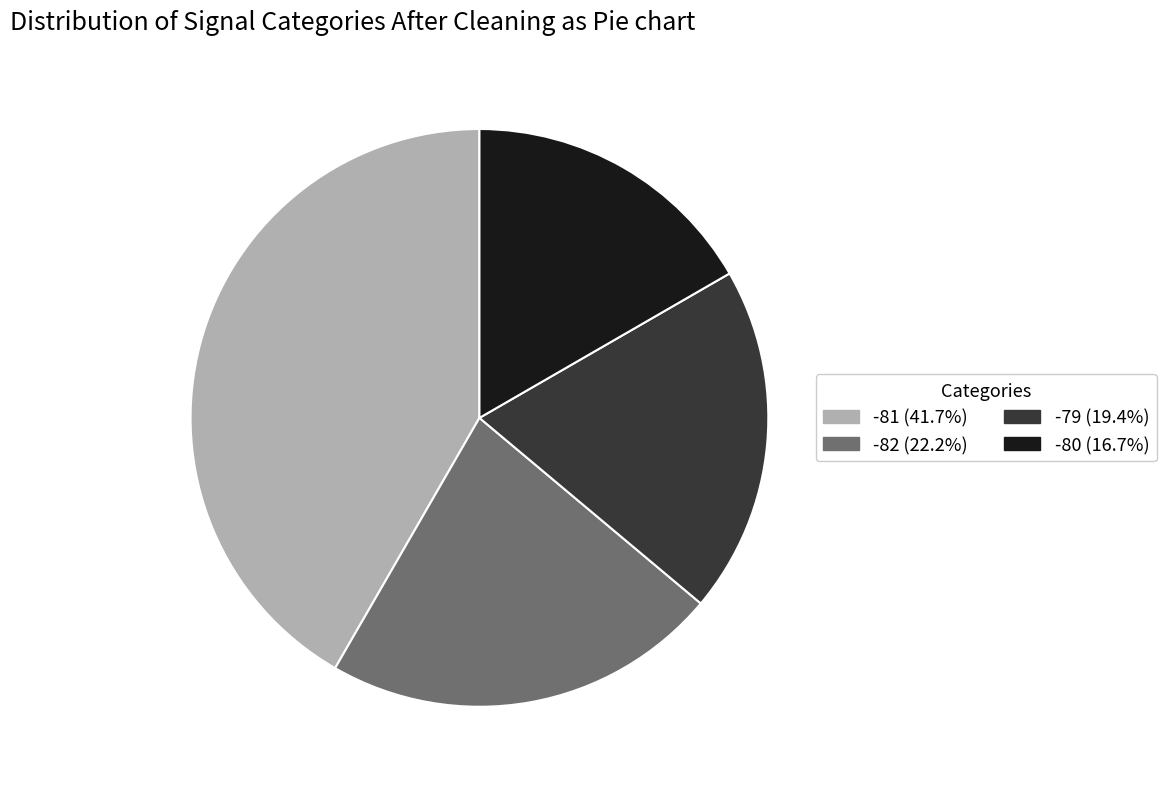

What is the ratio of the value at -81 (41.7%) to the value at -82 (22.2%)?

1.9